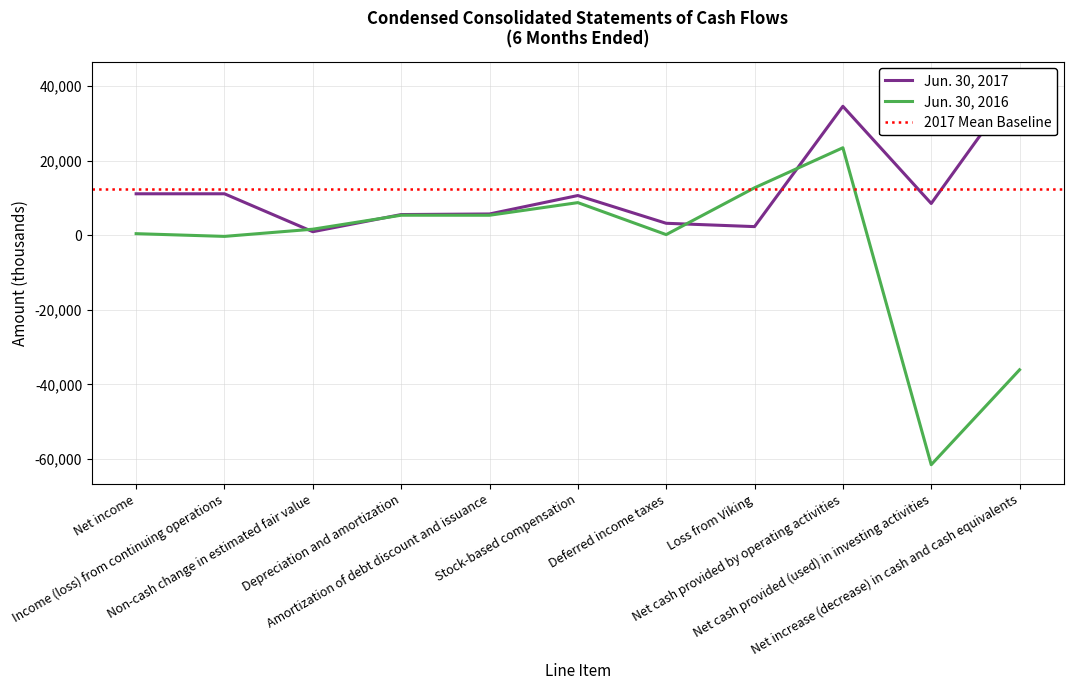

What is the difference between the second highest and second lowest values in the Jun. 30, 2017 series?

32278